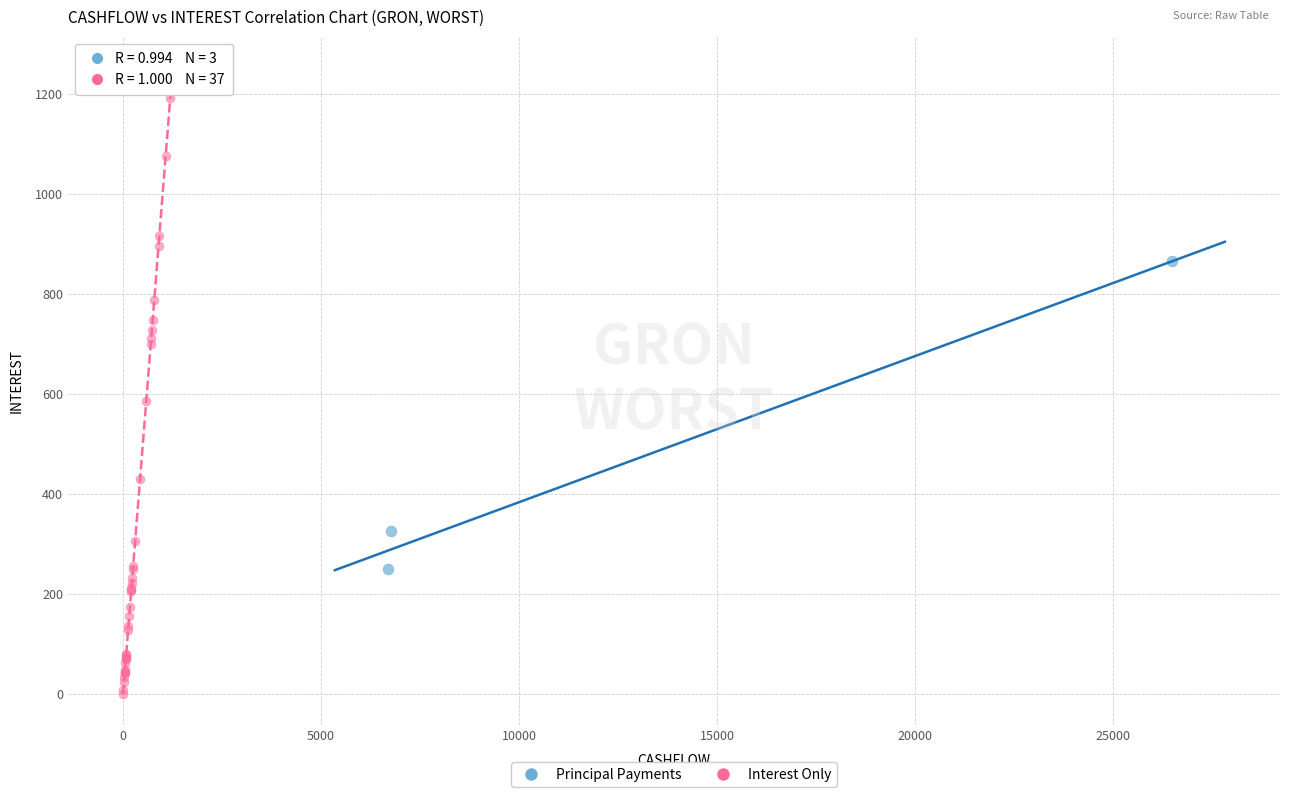

Which series has the widest spread of Y values?

Interest Only